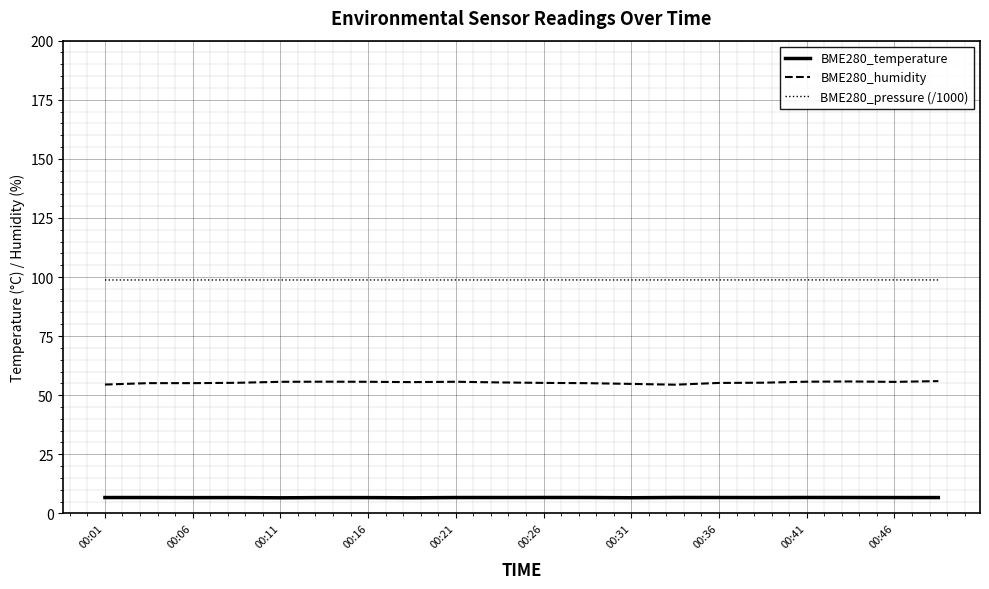

True or false: BME280_pressure (/1000) and BME280_humidity cross at least once.

False